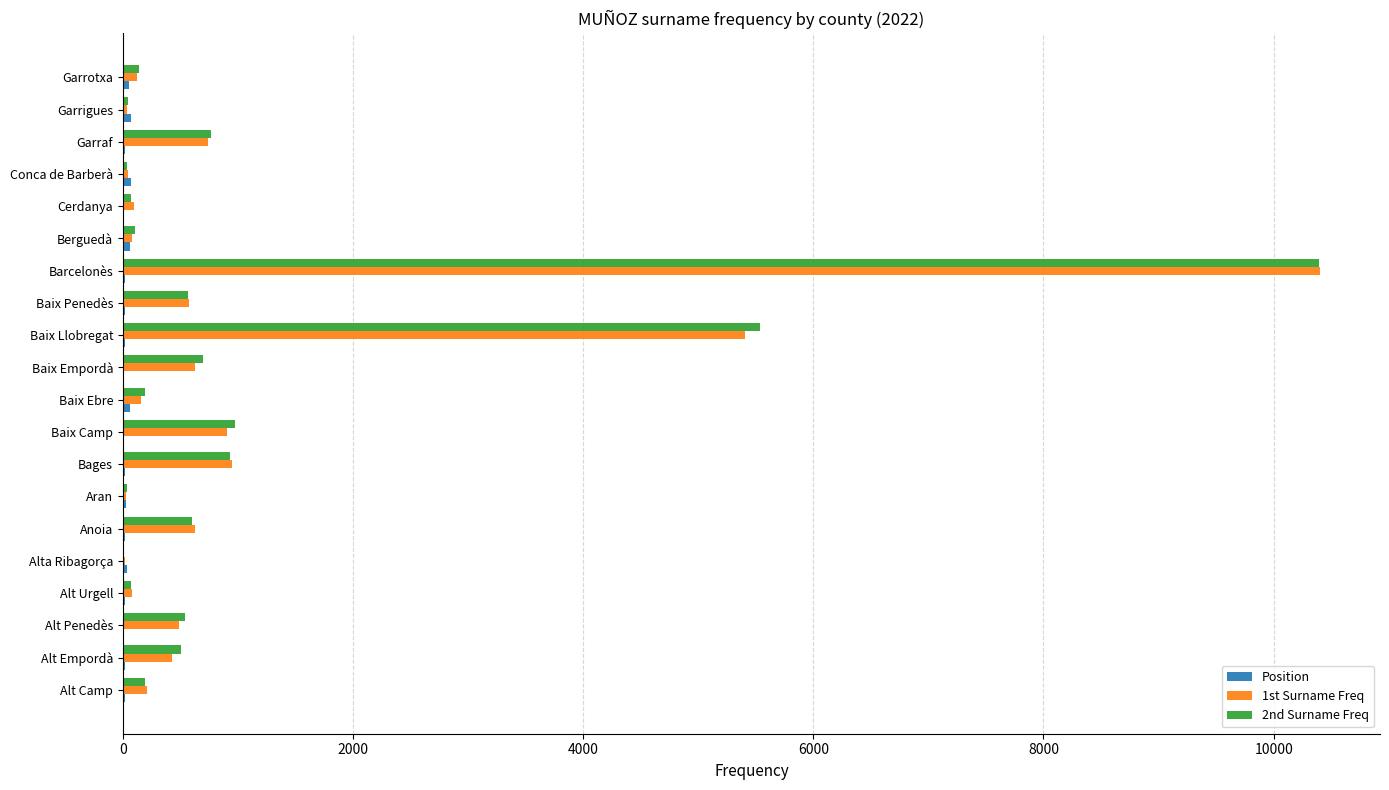

What is the greatest value displayed?

10404